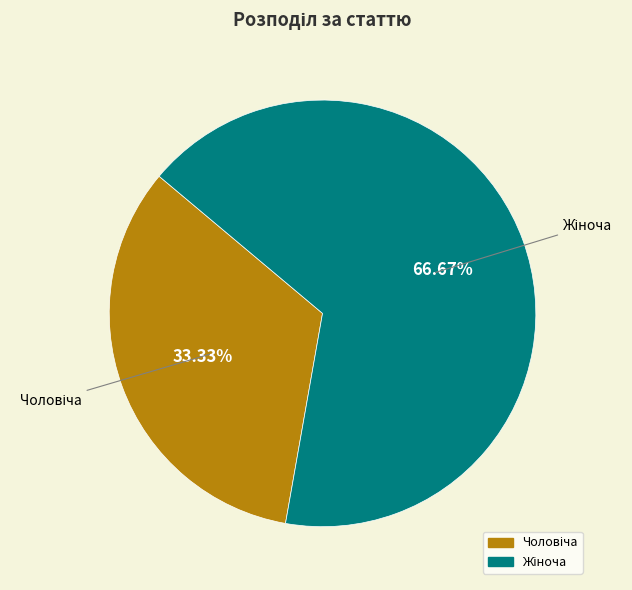

Is there a majority slice in this chart?

Yes